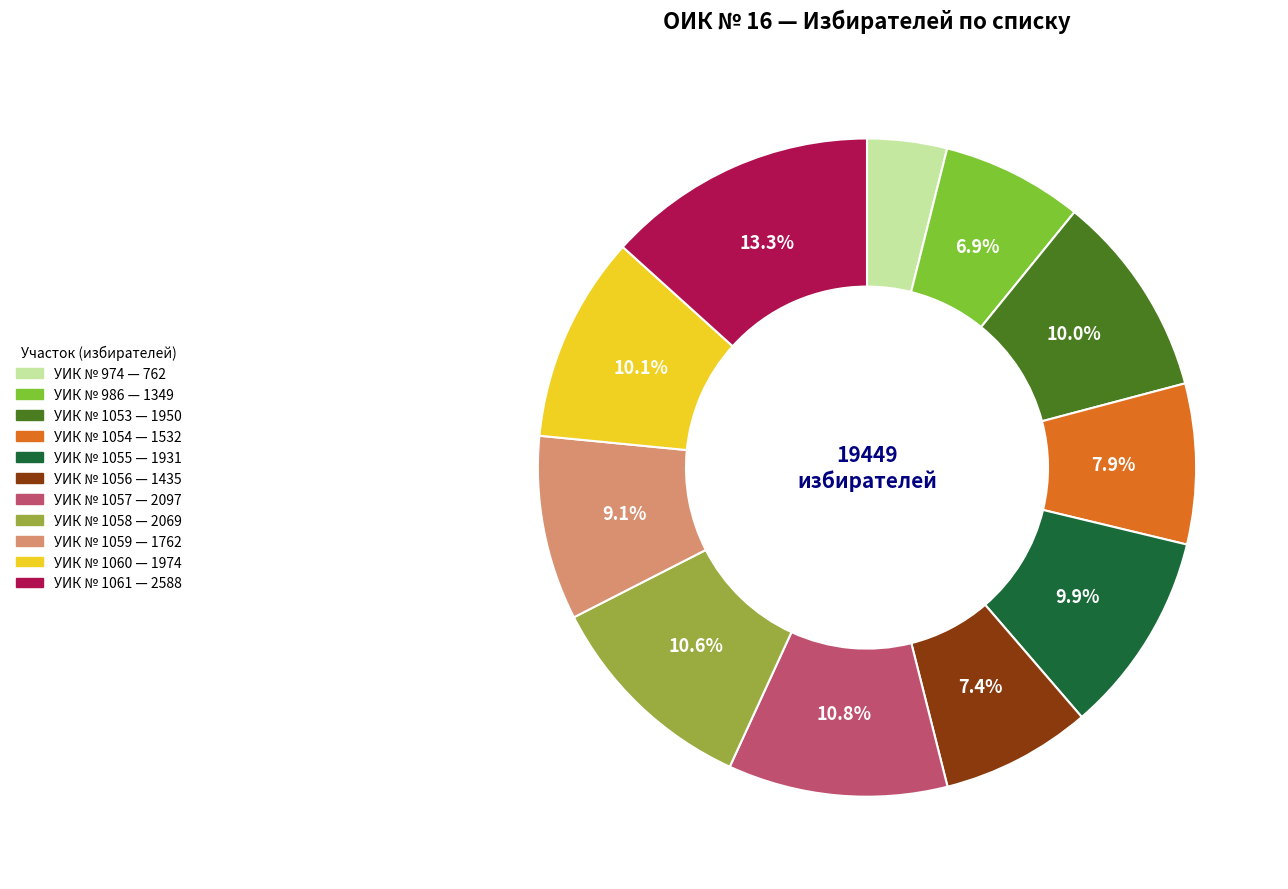

Combined, do УИК № 1059 and УИК № 1053 account for over 50%?

No